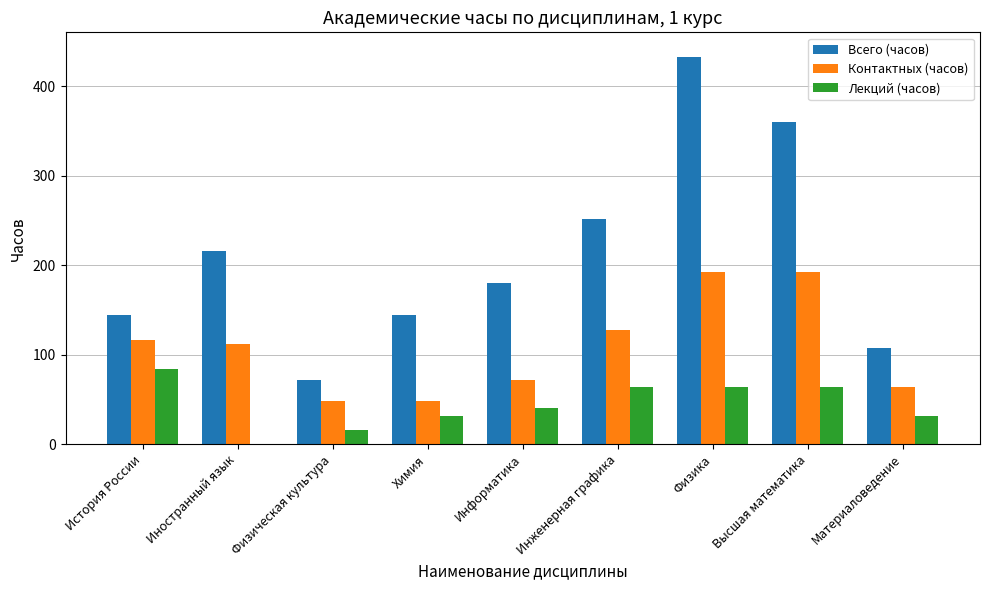

How many values in Лекций (часов) are above zero?

8